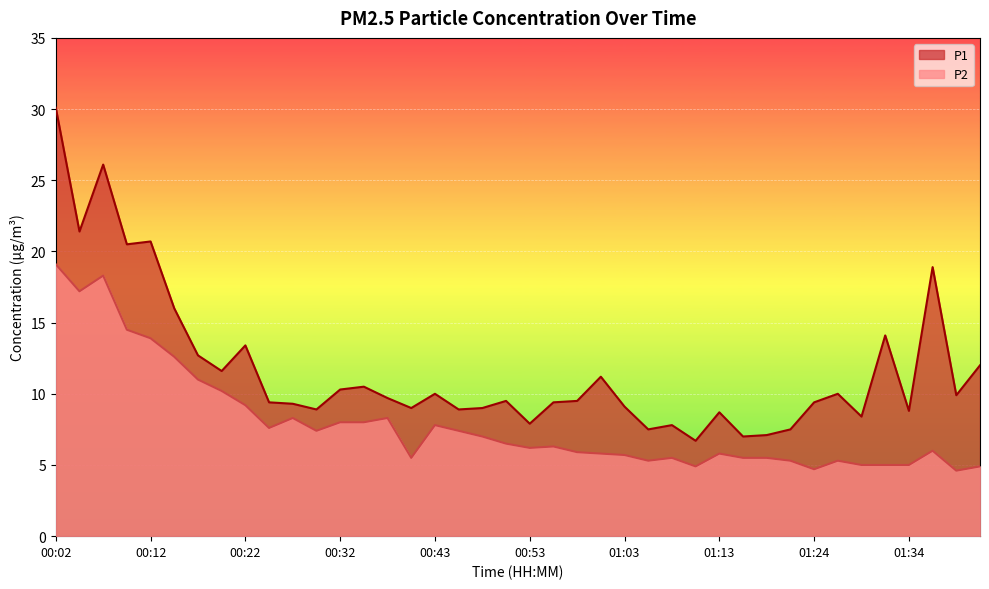

Reading right to left, what are all the values shown in this chart?

P1: 01:42=12.0	01:39=9.9	01:37=18.9	01:34=8.8	01:31=14.1	01:29=8.4	01:26=10.0	01:24=9.4	01:21=7.5	01:19=7.1	01:16=7.0	01:13=8.7	01:11=6.7	01:08=7.8	01:05=7.5	01:03=9.1	01:00=11.2	00:58=9.5	00:55=9.4	00:53=7.9	00:50=9.5	00:48=9.0	00:45=8.9	00:43=10.0	00:40=9.0	00:37=9.7	00:35=10.5	00:32=10.3	00:30=8.9	00:27=9.3	00:25=9.4	00:22=13.4	00:20=11.6	00:17=12.7	00:15=16.0	00:12=20.7	00:10=20.5	00:07=26.1	00:05=21.4	00:02=30.1
P2: 01:42=4.9	01:39=4.6	01:37=6.0	01:34=5.0	01:31=5.0	01:29=5.0	01:26=5.3	01:24=4.7	01:21=5.3	01:19=5.5	01:16=5.5	01:13=5.8	01:11=4.9	01:08=5.5	01:05=5.3	01:03=5.7	01:00=5.8	00:58=5.9	00:55=6.3	00:53=6.2	00:50=6.5	00:48=7.0	00:45=7.4	00:43=7.8	00:40=5.5	00:37=8.3	00:35=8.0	00:32=8.0	00:30=7.4	00:27=8.3	00:25=7.6	00:22=9.2	00:20=10.2	00:17=11.0	00:15=12.6	00:12=13.9	00:10=14.5	00:07=18.3	00:05=17.2	00:02=19.1